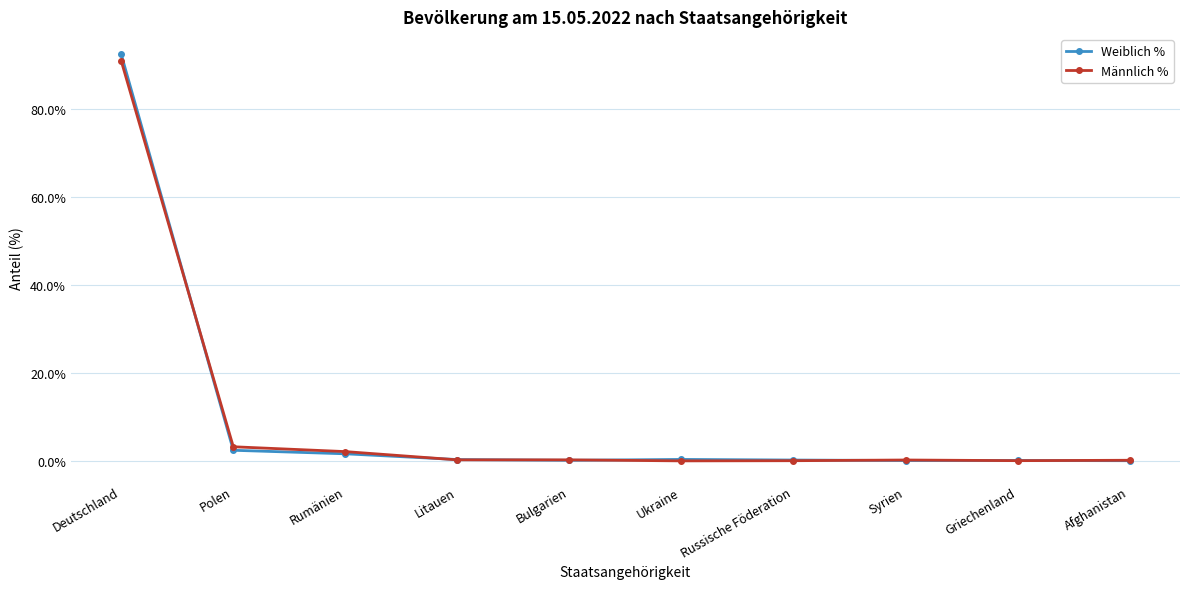

True or false: Männlich % has a value of 147.0 at Deutschland.

False